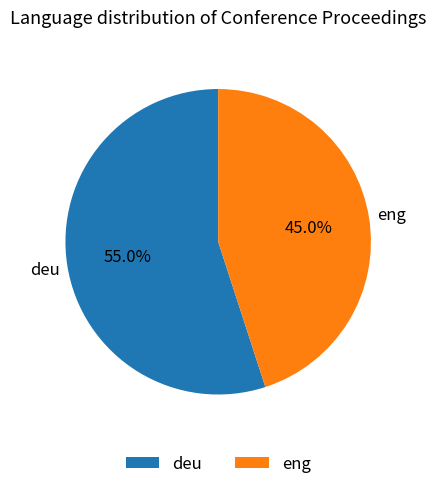

Does deu represent more than half of the total?

Yes